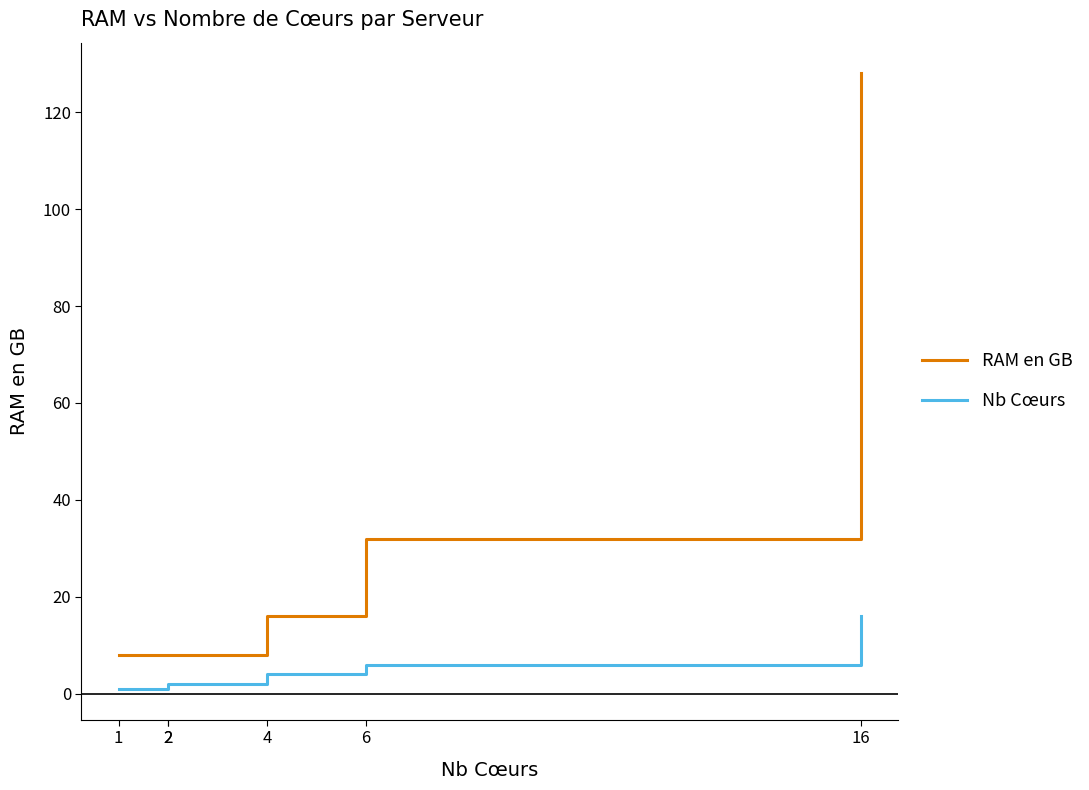

How many data points in Nb Cœurs are less than 4?

3